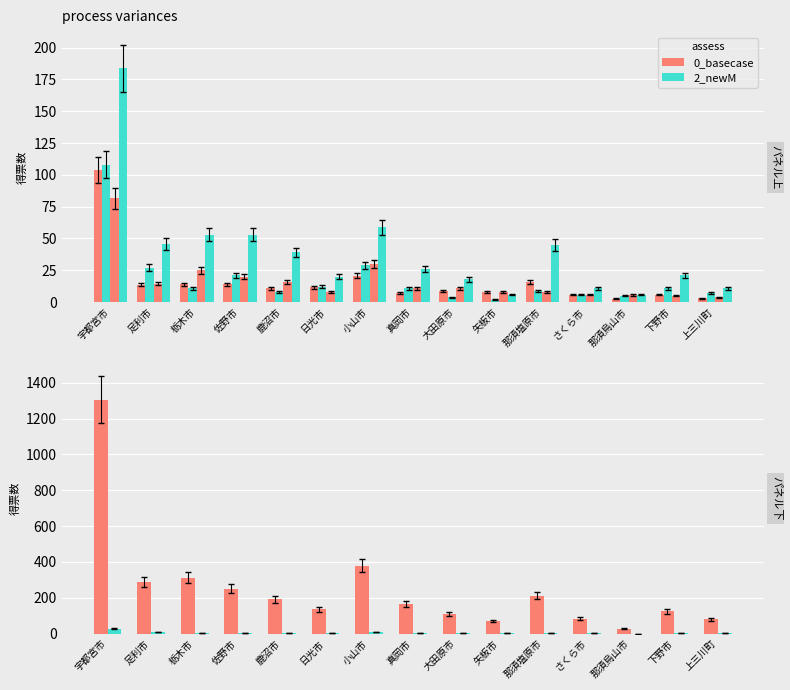

What is the label of the 2nd bar from the left?

足利市